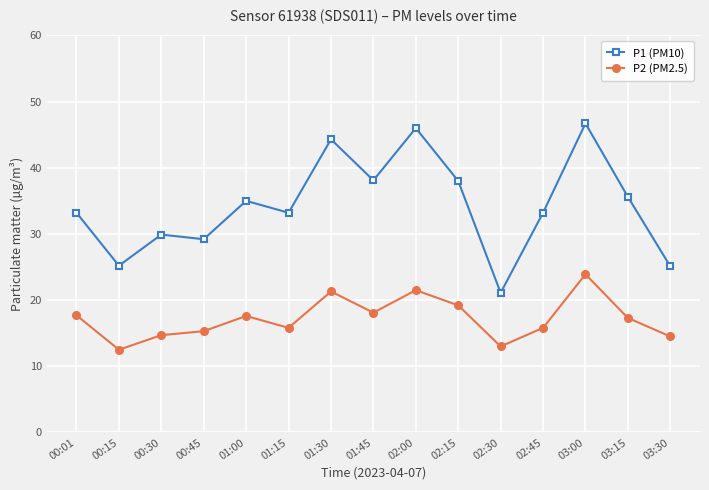

At which category is the sum across all series the highest?

03:00